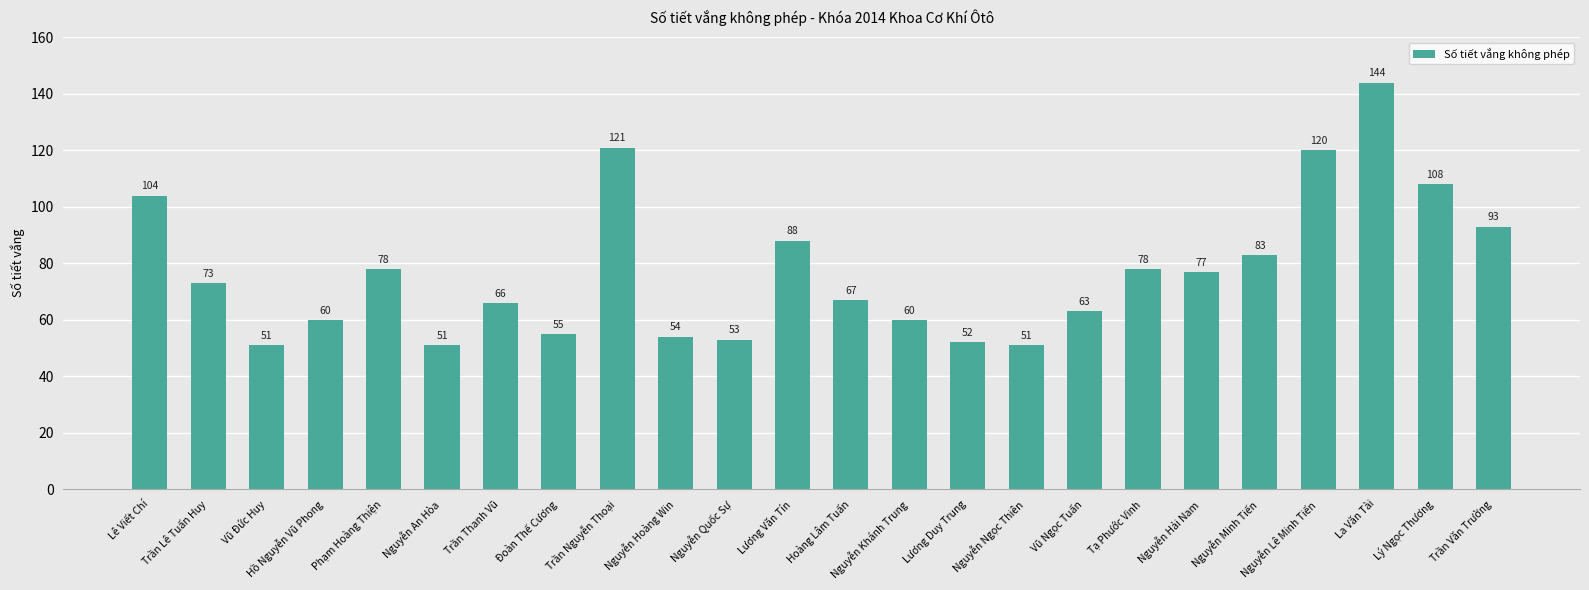

Where does the data first go above 73?

Lê Viết Chí